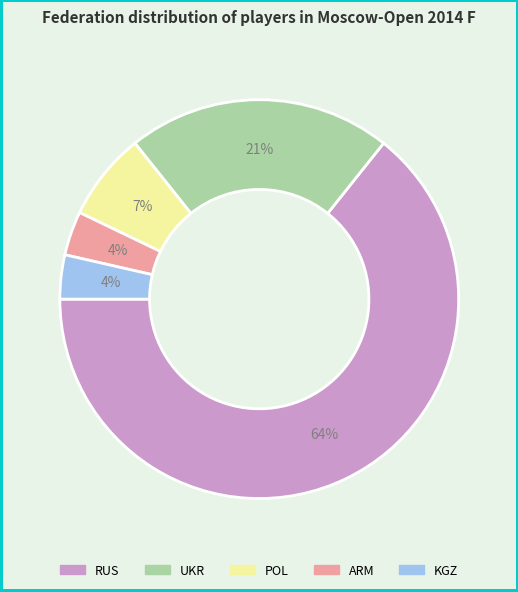

How many slices are in this pie chart?

5